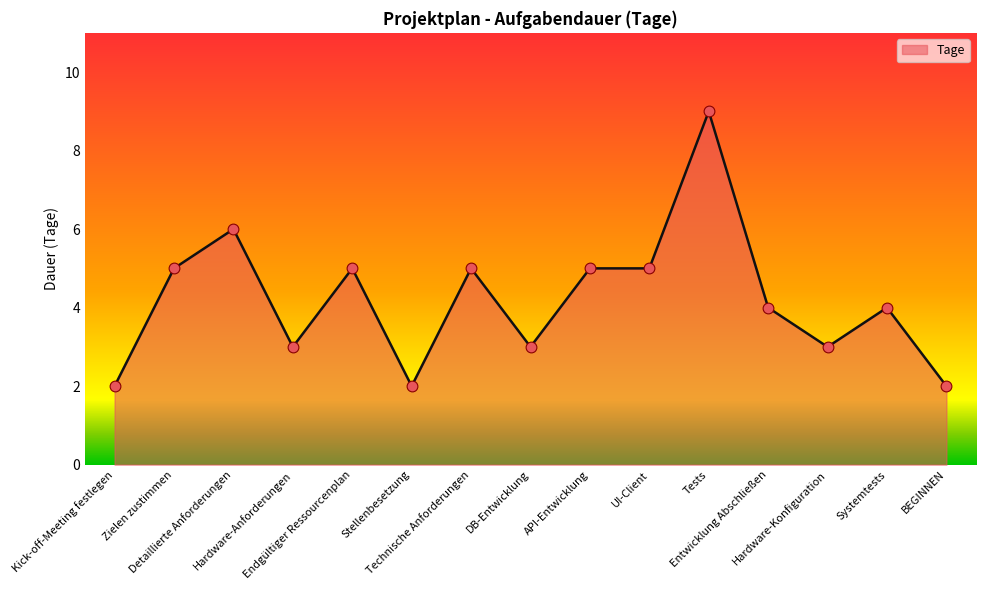

Which has a higher value, Hardware-Konfiguration or Entwicklung Abschließen?

Entwicklung Abschließen